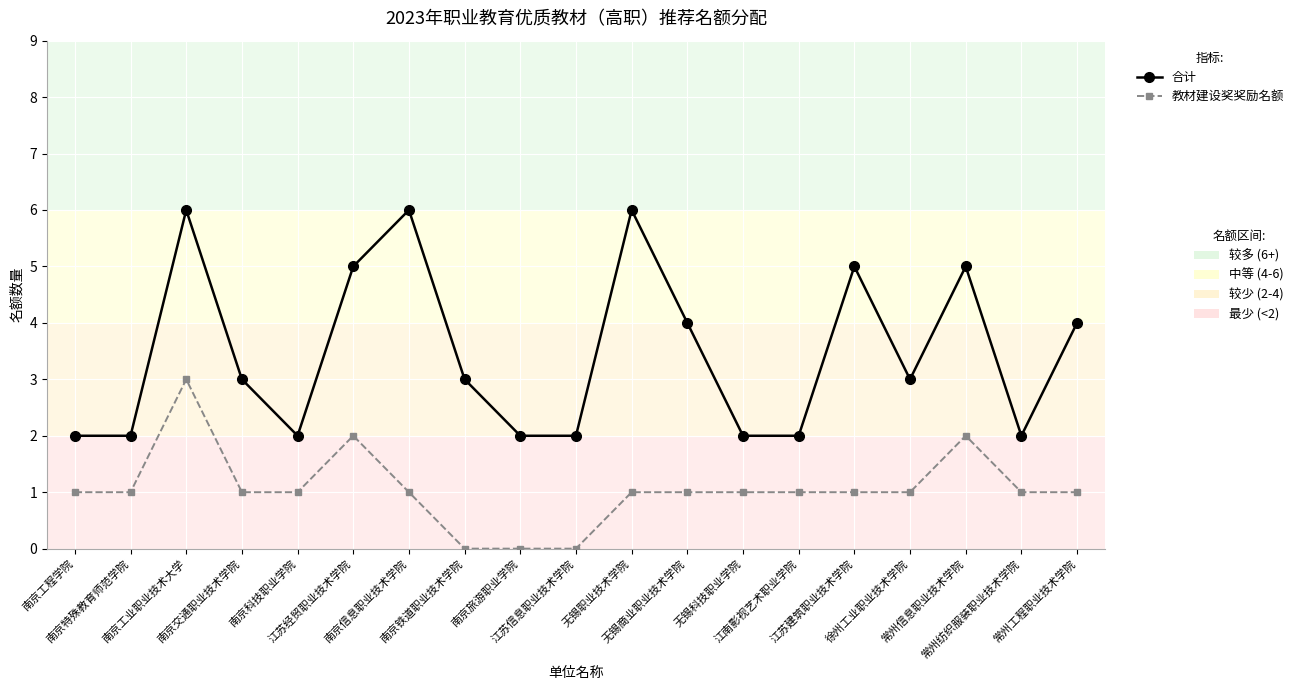

What is the maximum value shown in the chart?

6